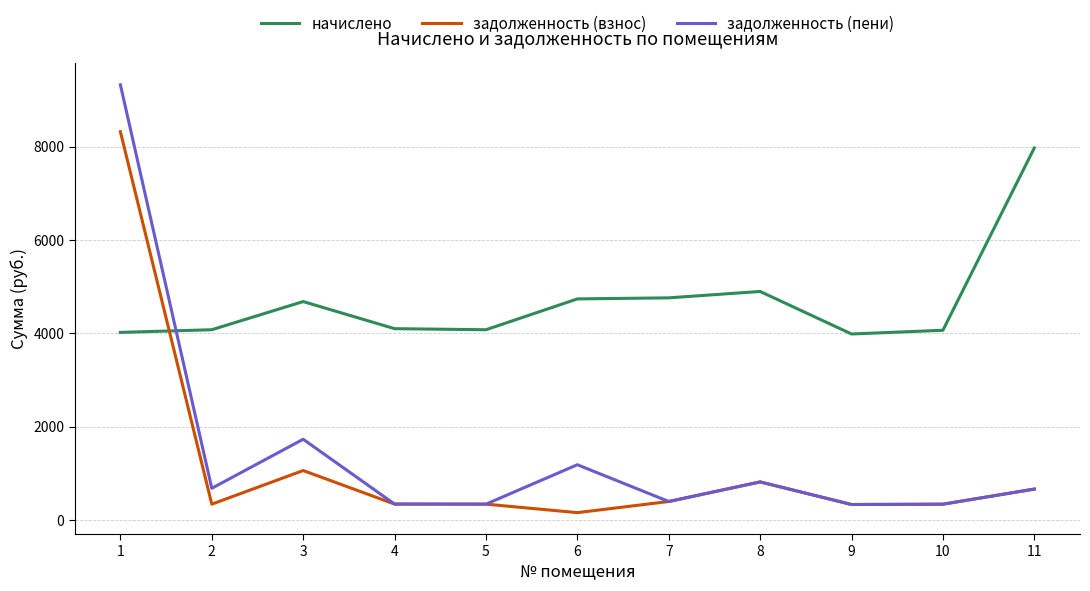

Which series has the widest spread of values?

задолженность (пени)